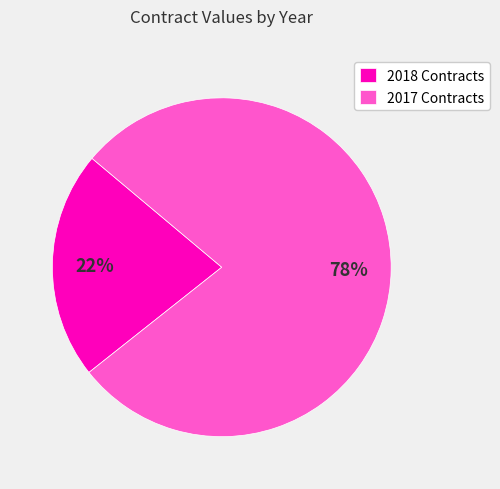

How many slices are in this pie chart?

2